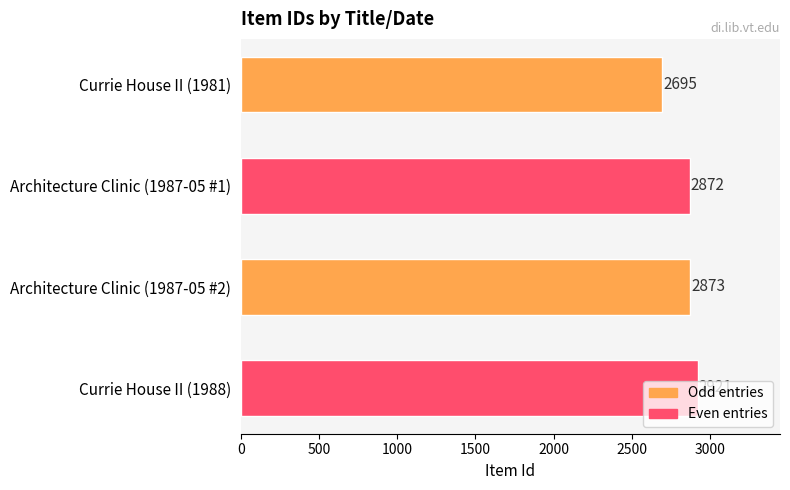

Is it true that the value at Currie House II (1981) is 787?

False